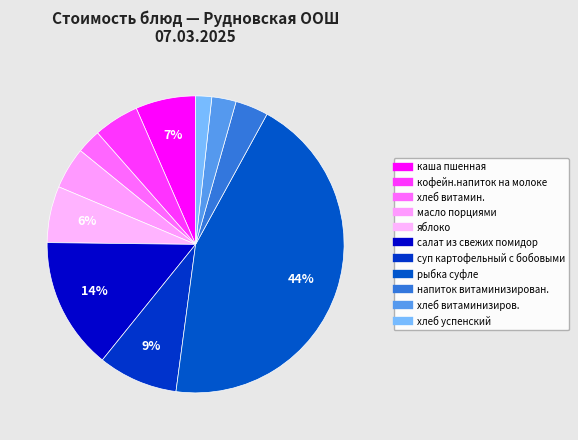

What is the smallest slice in the pie chart?

хлеб успенский